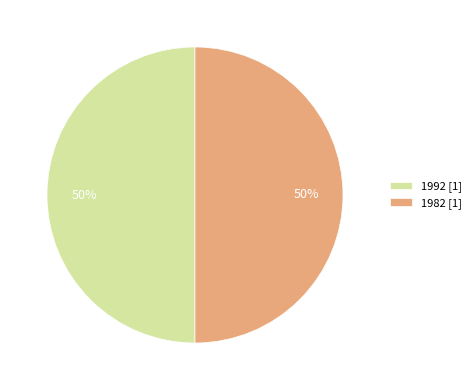

How many segments does this pie chart have?

2